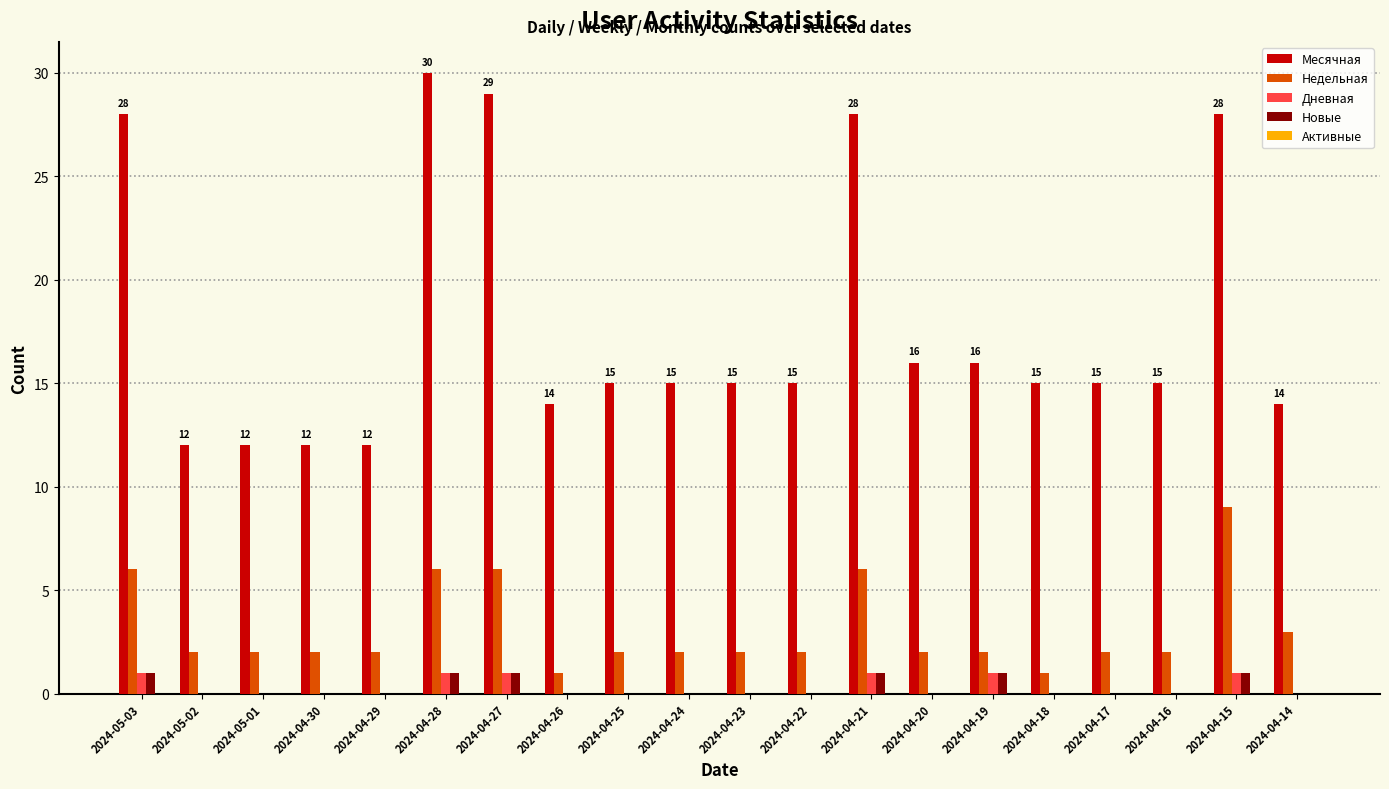

Which series has the widest spread of values?

Месячная